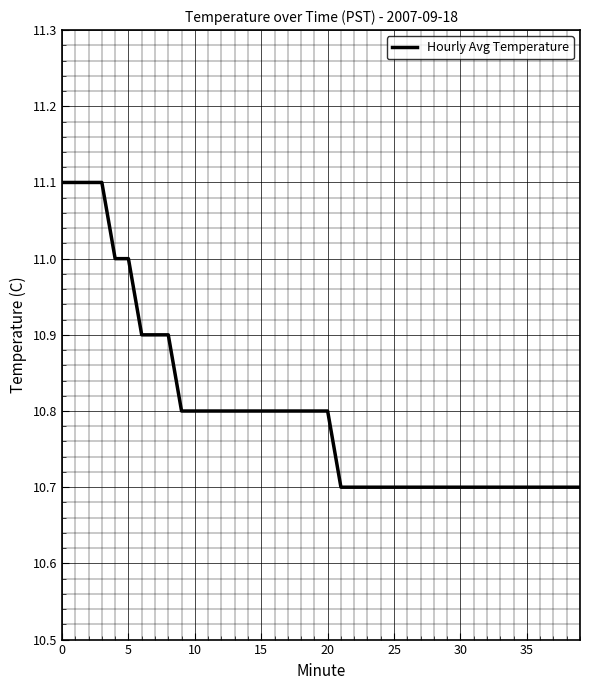

What is the difference between the maximum and second lowest values?

0.4